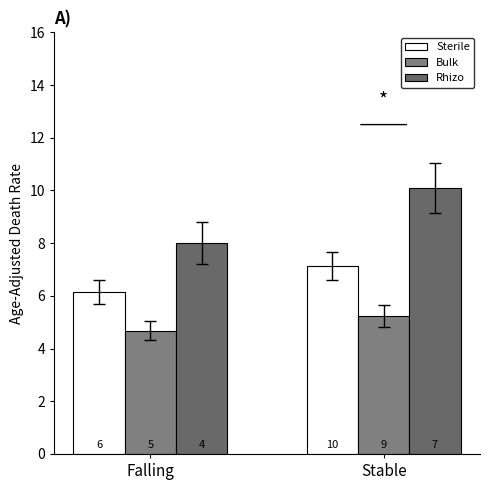

Which series has the widest spread of values?

Rhizo